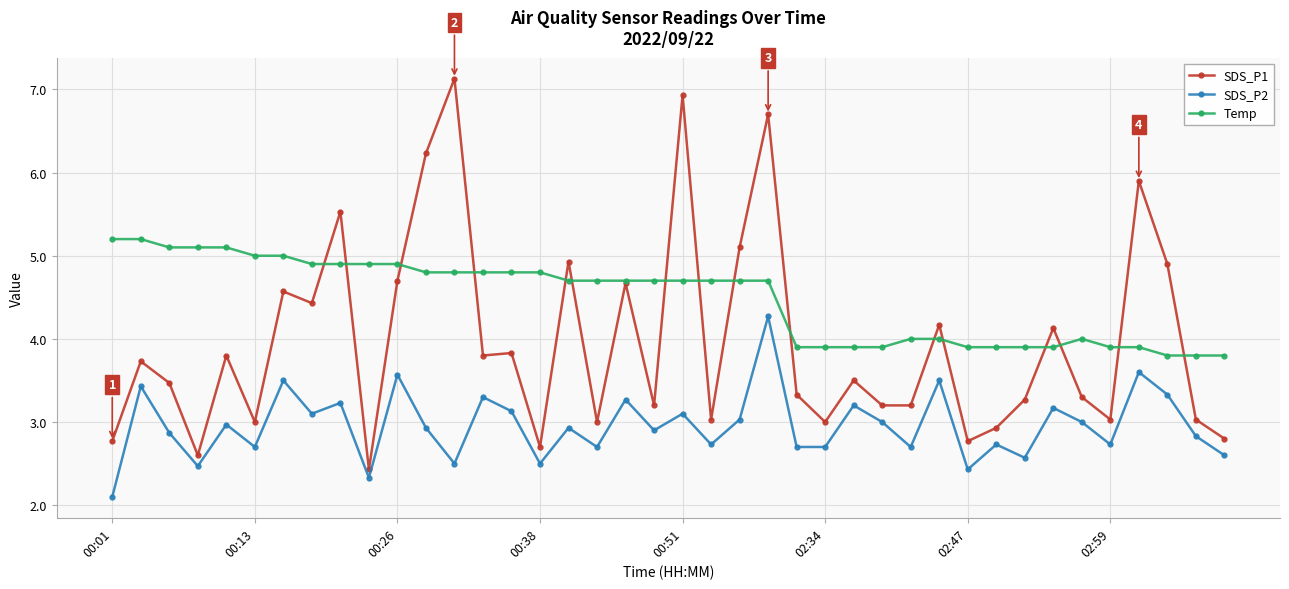

Rank the series by their average value, from highest to lowest.

Temp, SDS_P1, SDS_P2